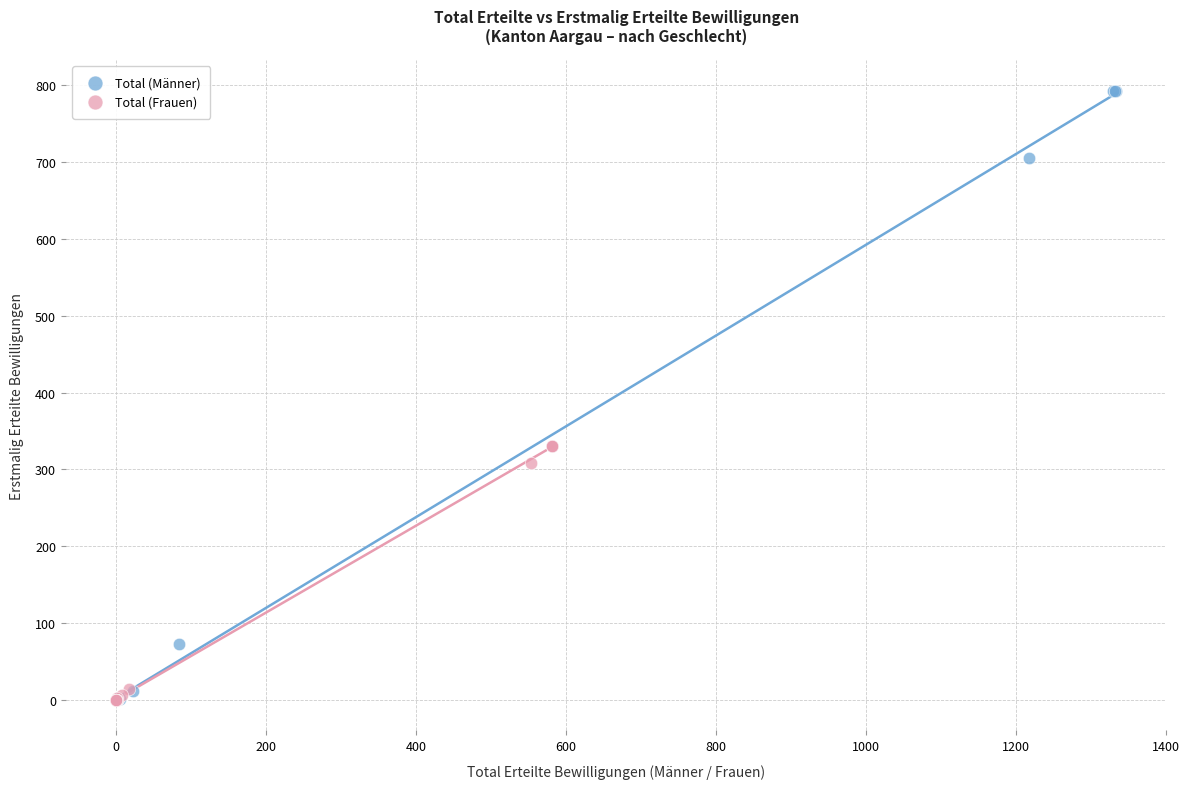

Which series has the widest spread of Y values?

Total (Männer)